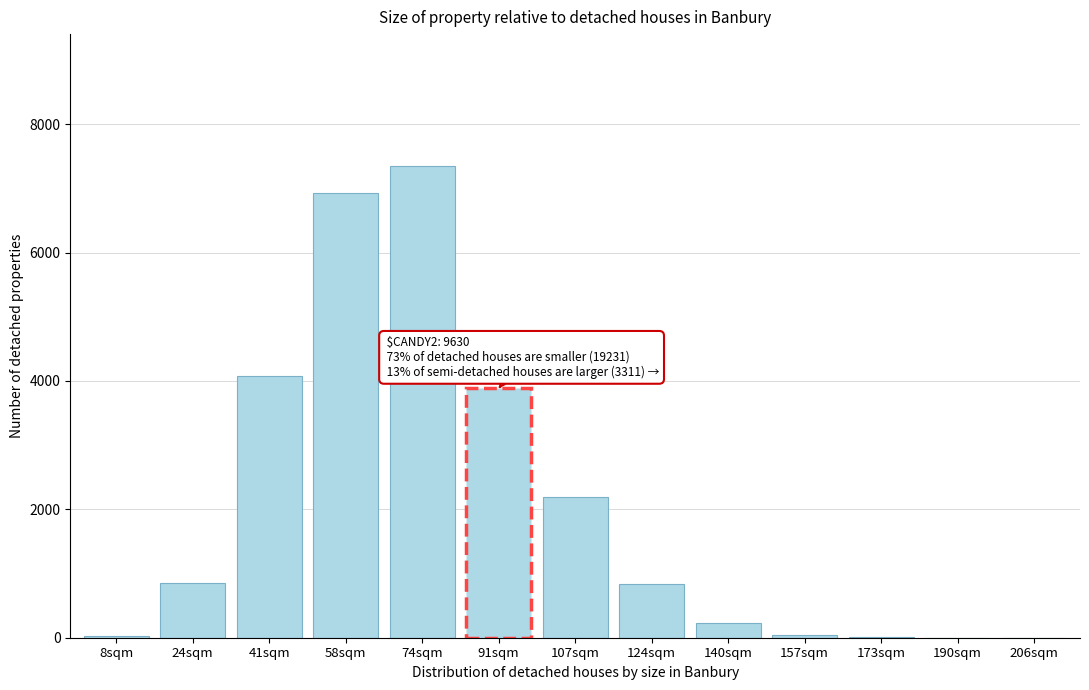

What is the greatest value displayed?

7347